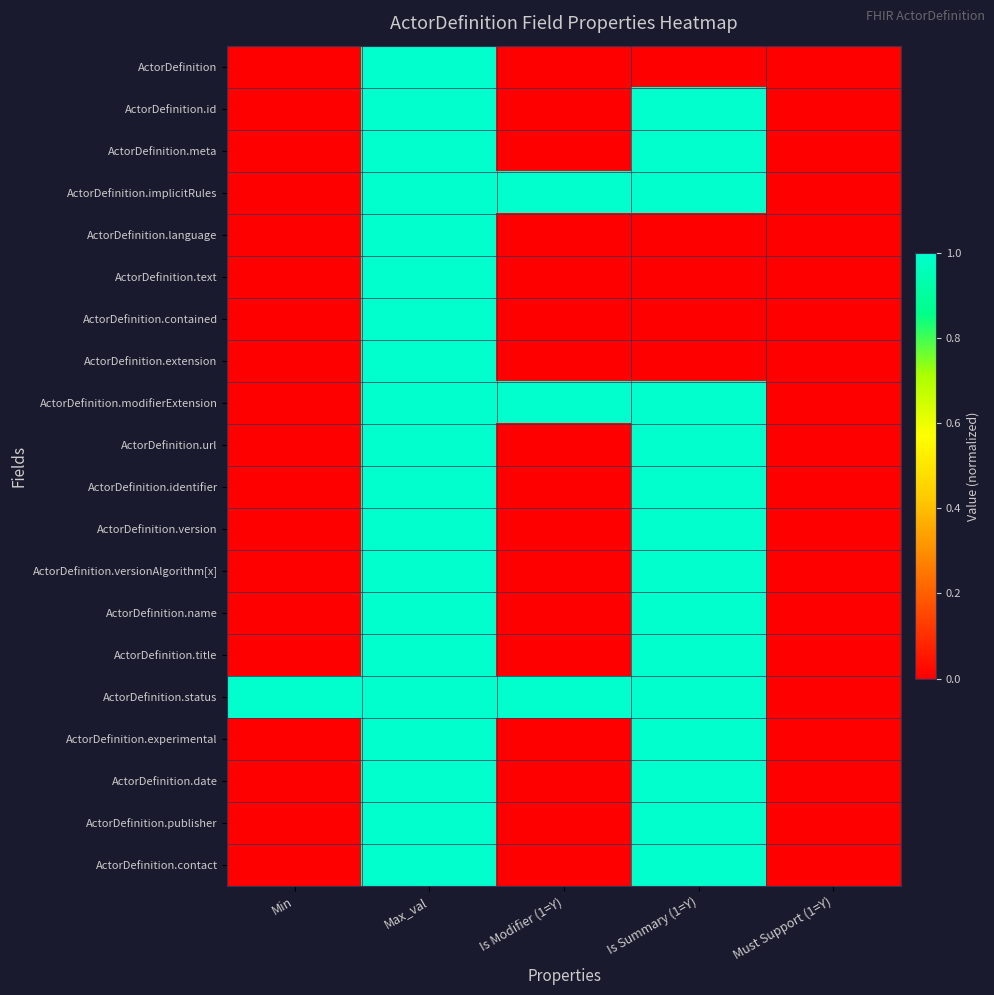

Rank the series at Is Summary (1=Y) from highest to lowest value.

ActorDefinition.id, ActorDefinition.meta, ActorDefinition.implicitRules, ActorDefinition.modifierExtension, ActorDefinition.url, ActorDefinition.identifier, ActorDefinition.version, ActorDefinition.versionAlgorithm[x], ActorDefinition.name, ActorDefinition.title, ActorDefinition.status, ActorDefinition.experimental, ActorDefinition.date, ActorDefinition.publisher, ActorDefinition.contact, ActorDefinition, ActorDefinition.language, ActorDefinition.text, ActorDefinition.contained, ActorDefinition.extension